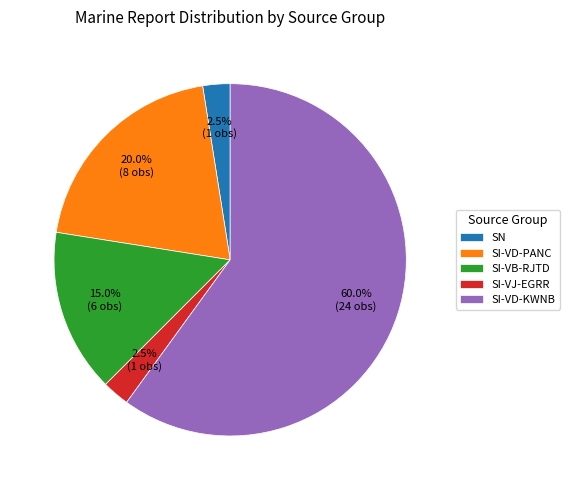

Which slice is the largest?

SI-VD-KWNB